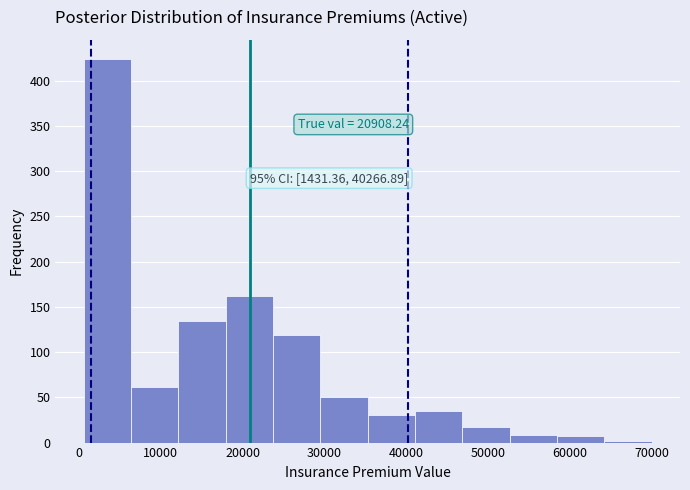

Which range on the x-axis has the tallest bar?

1000 to 6000